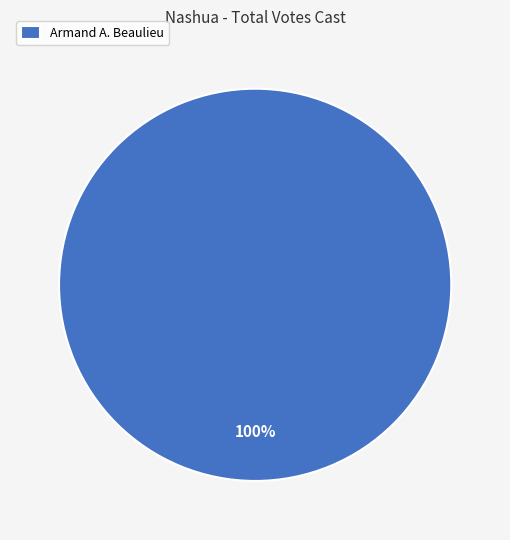

Rank the categories by value from highest to lowest.

Armand A. Beaulieu